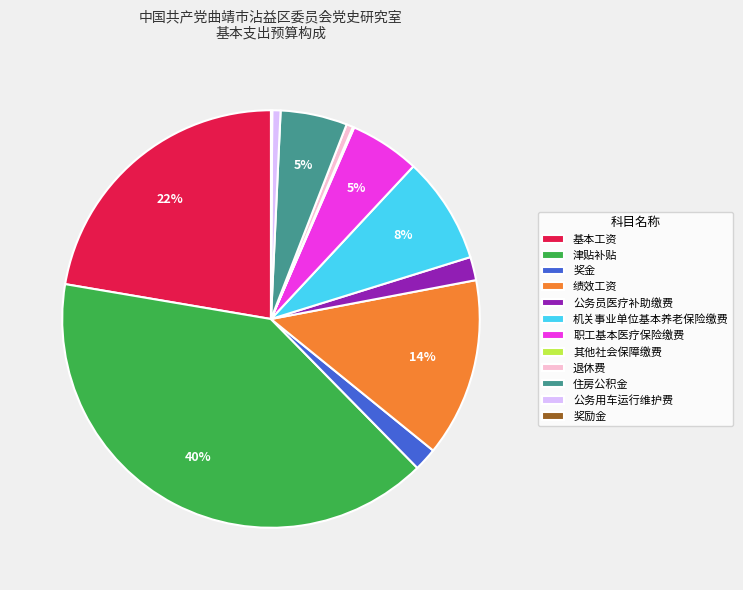

To the nearest percent, what is the average slice percentage?

8%